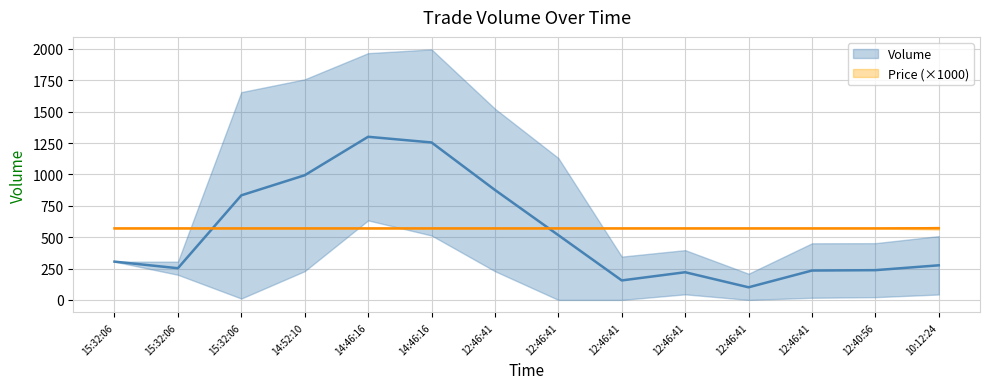

The value of Price (×1000) at 12:46:41 is 570.0. True or false?

True